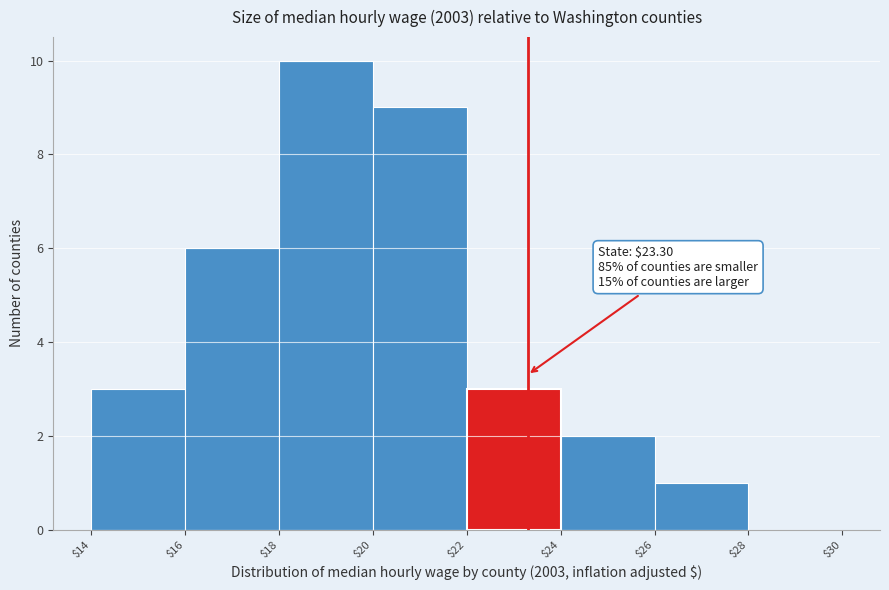

Over which range of the x-axis is the bar tallest?

$18 to $20